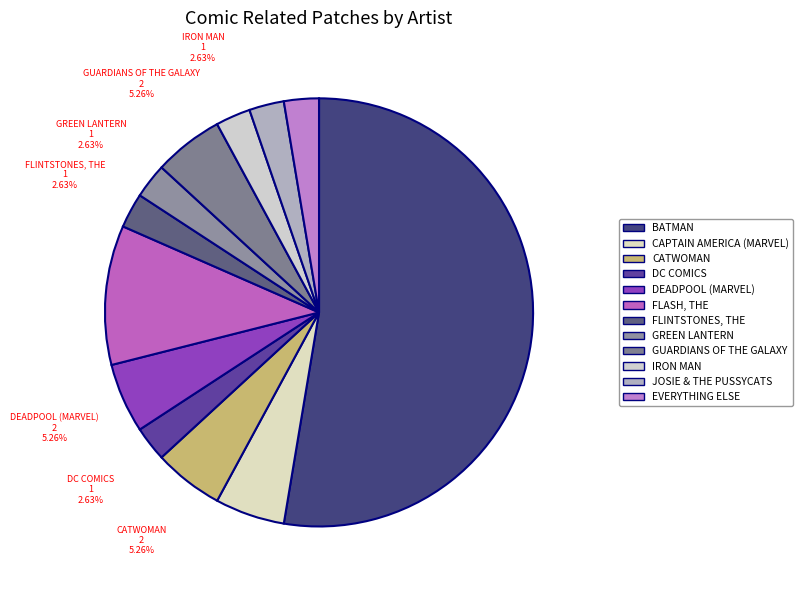

How many slices are in this pie chart?

12